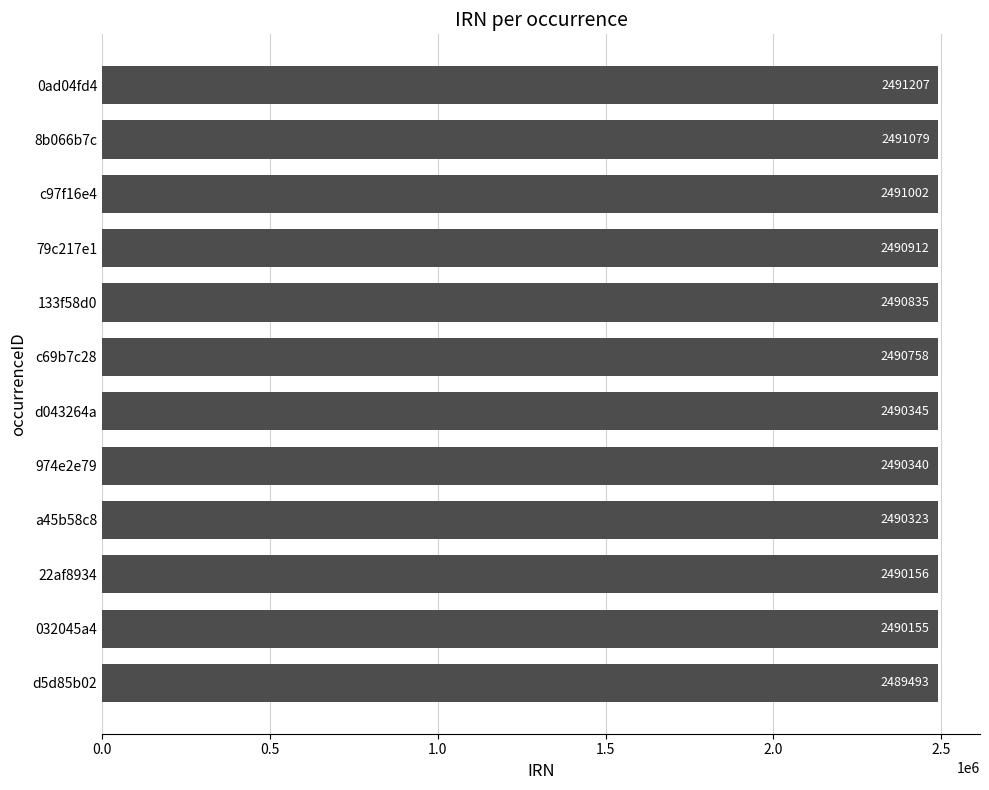

What is the sum of all values?

29886605